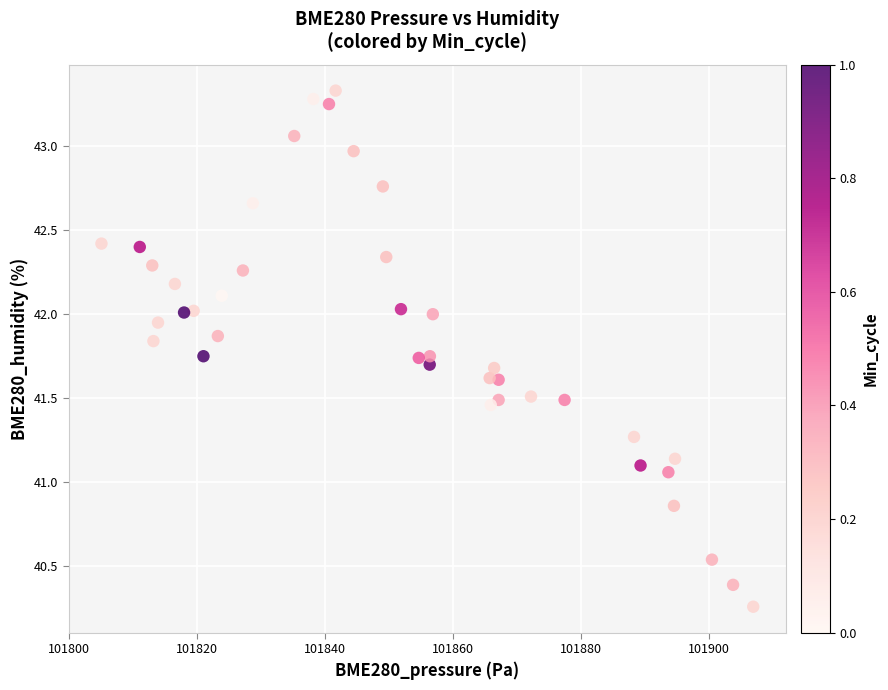

What is the range of Y values (max minus min)?

3.1